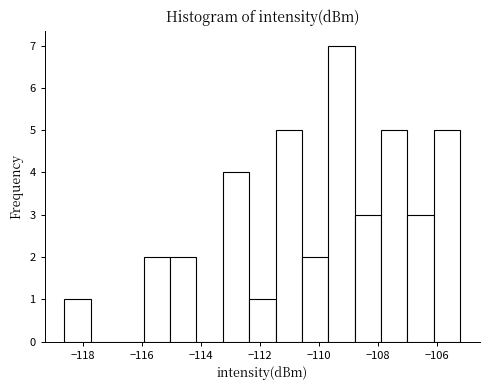

Reading left to right, list every bar in this chart as the range it spans on the x-axis followed by its height. Neither the bar edges nor the heights are printed on the chart, so give them approximately, as read against the axes.

-118.6 to -117.8: 1
-117.8 to -116.8: 0
-116.8 to -116.0: 0
-116.0 to -115.0: 2
-115.0 to -114.2: 2
-114.2 to -113.2: 0
-113.2 to -112.4: 4
-112.4 to -111.4: 1
-111.4 to -110.6: 5
-110.6 to -109.6: 2
-109.6 to -108.8: 7
-108.8 to -107.8: 3
-107.8 to -107.0: 5
-107.0 to -106.2: 3
-106.2 to -105.2: 5